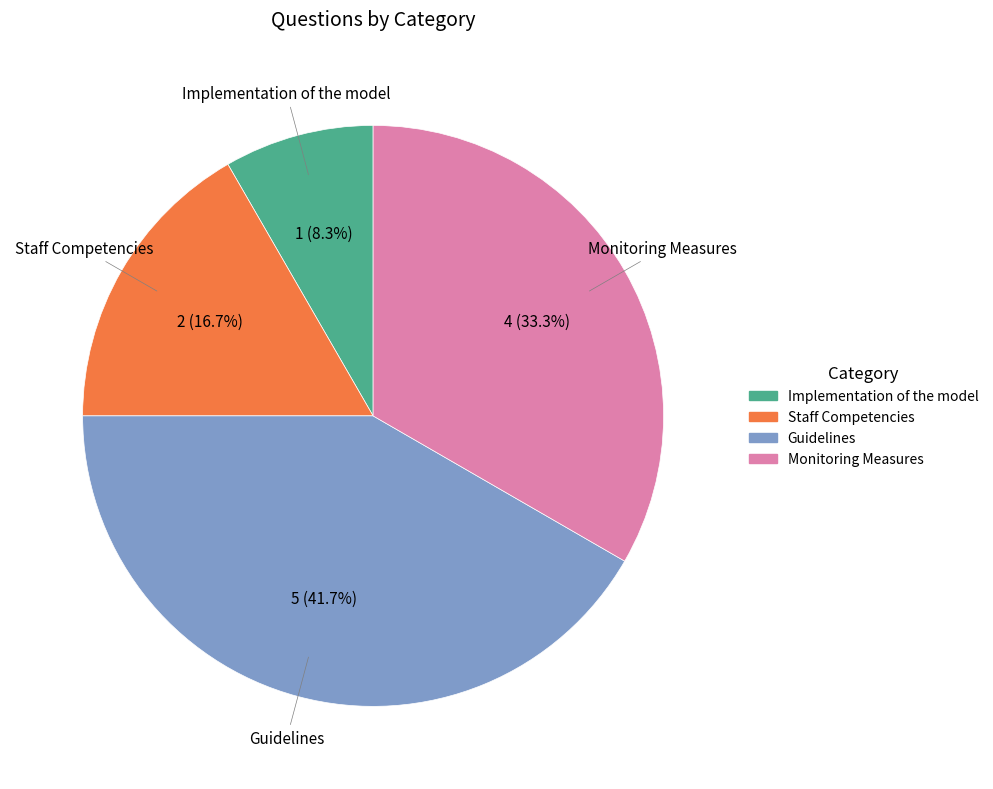

Is it true that Monitoring Measures is 44% of the pie?

False